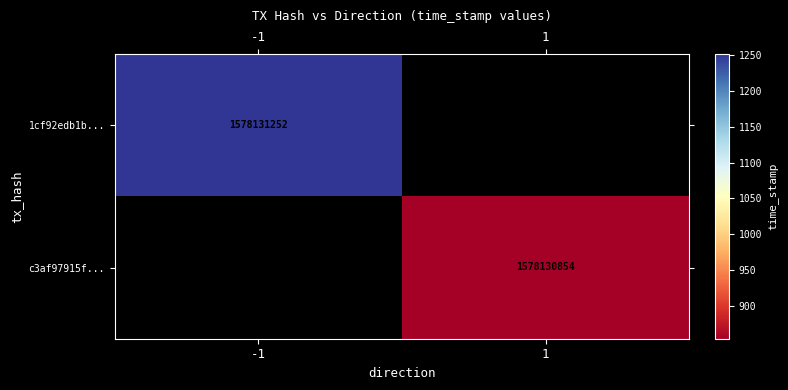

Which series has the largest range (max minus min)?

1cf92edb1b36117efdc6c59e2dc2bd7db5b774a